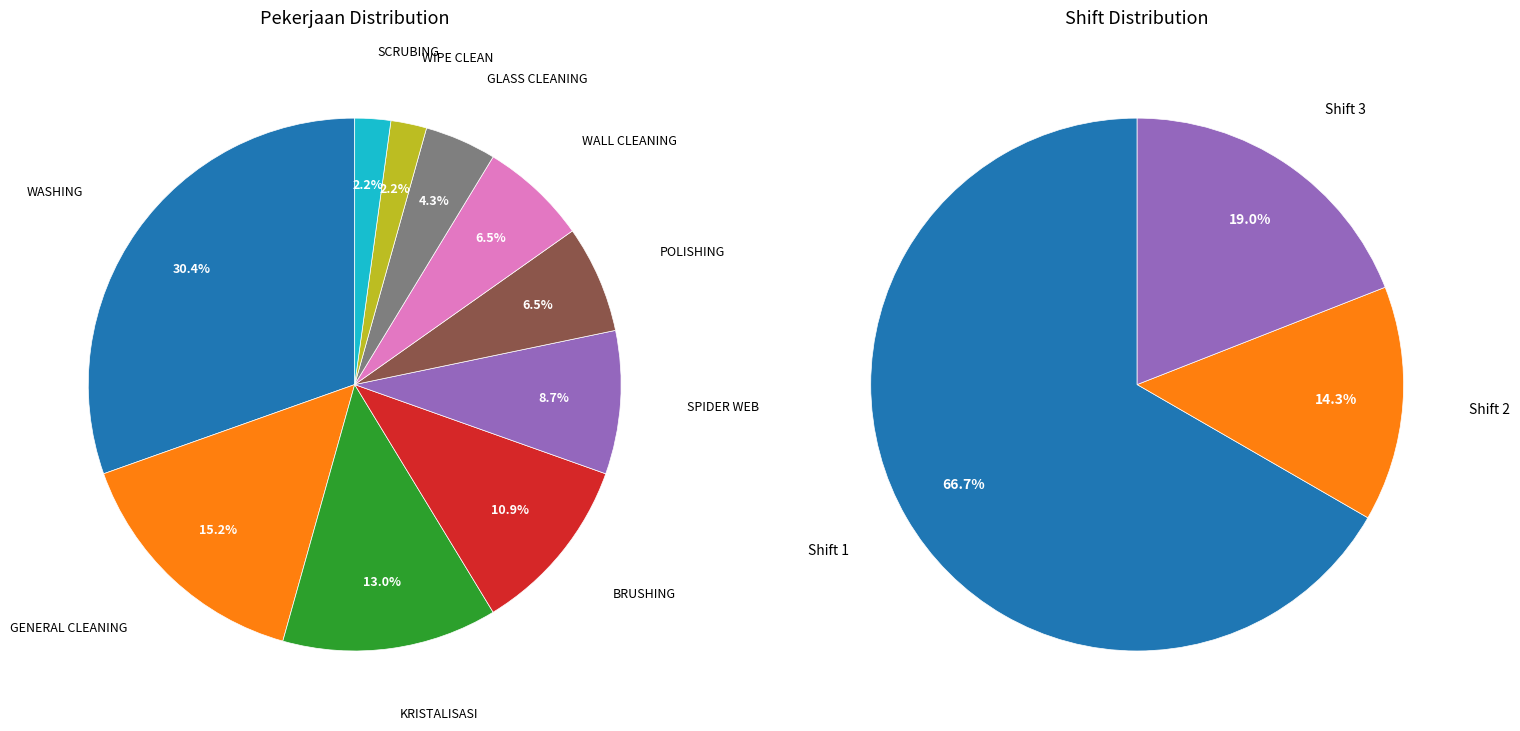

Does any single category account for the majority?

No